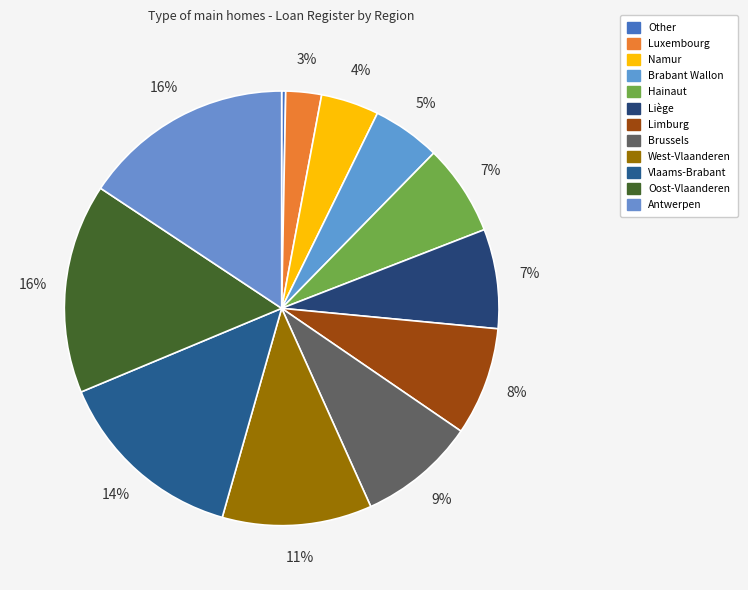

Count the number of slices in the pie.

12